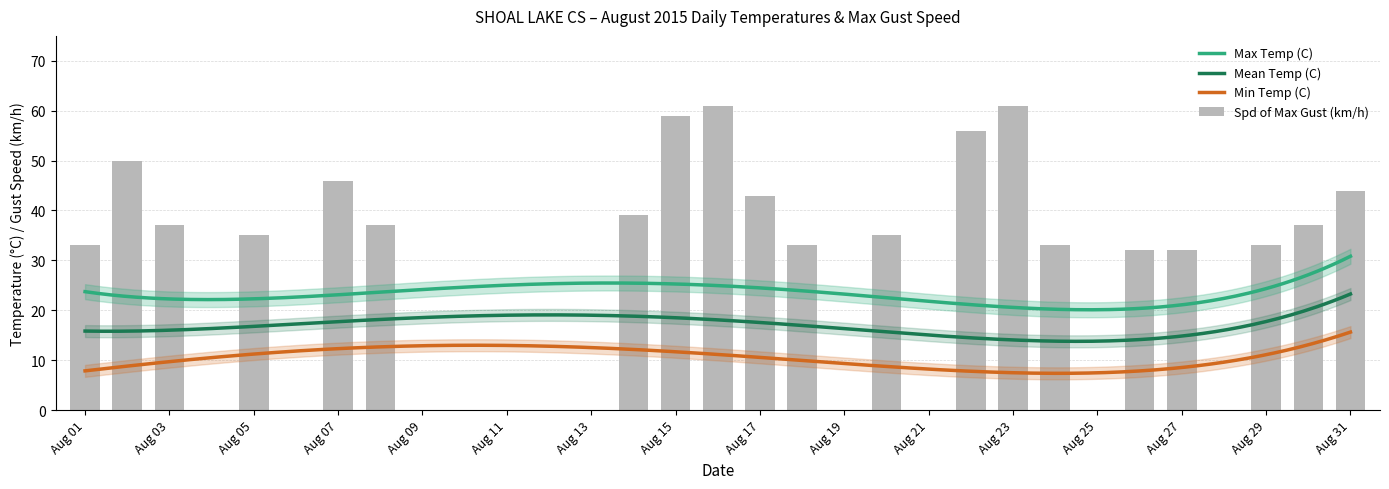

What is the spread (max minus min) of values at 06?

18.6